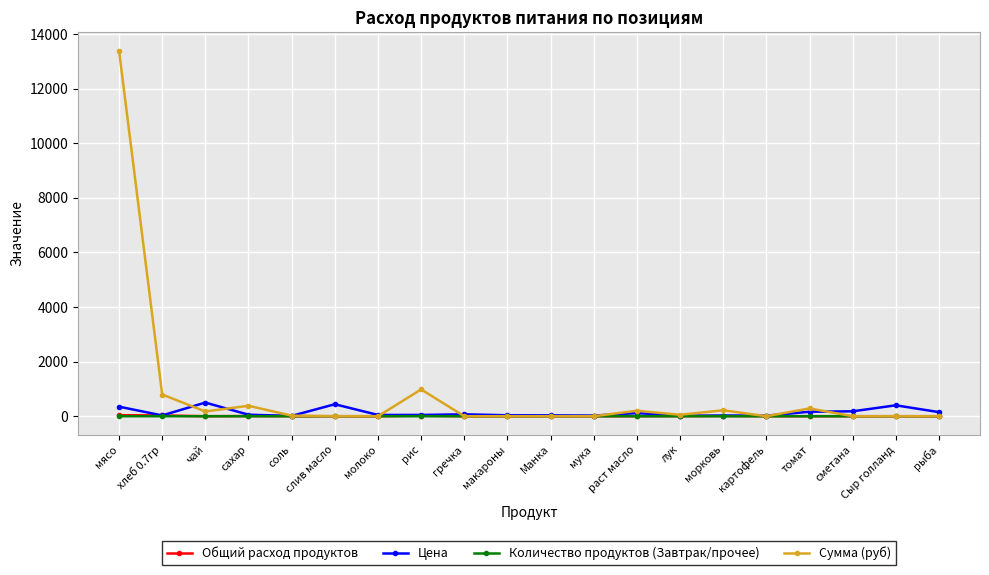

Count the number of categories in the chart.

20